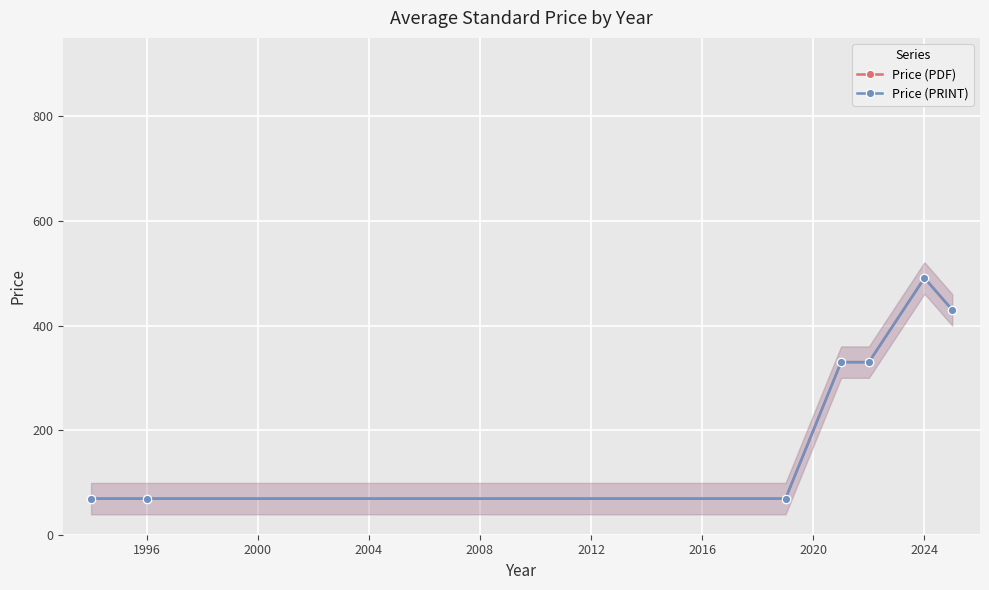

How many data points in Price (PRINT) are above 330?

2